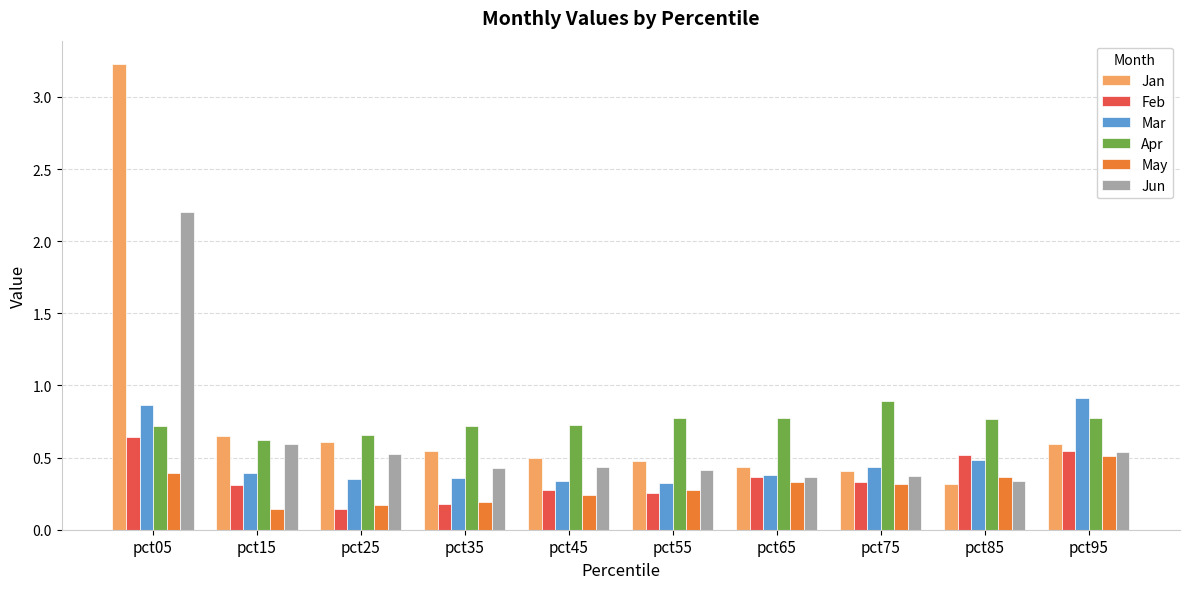

Is it true that Jun equals 0.5 at pct25?

True